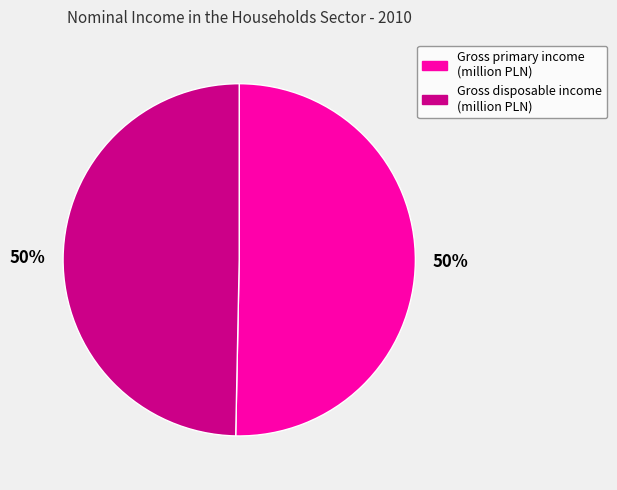

What is the ratio of the value at Gross disposable income (million PLN) to the value at Gross primary income (million PLN)?

1.0